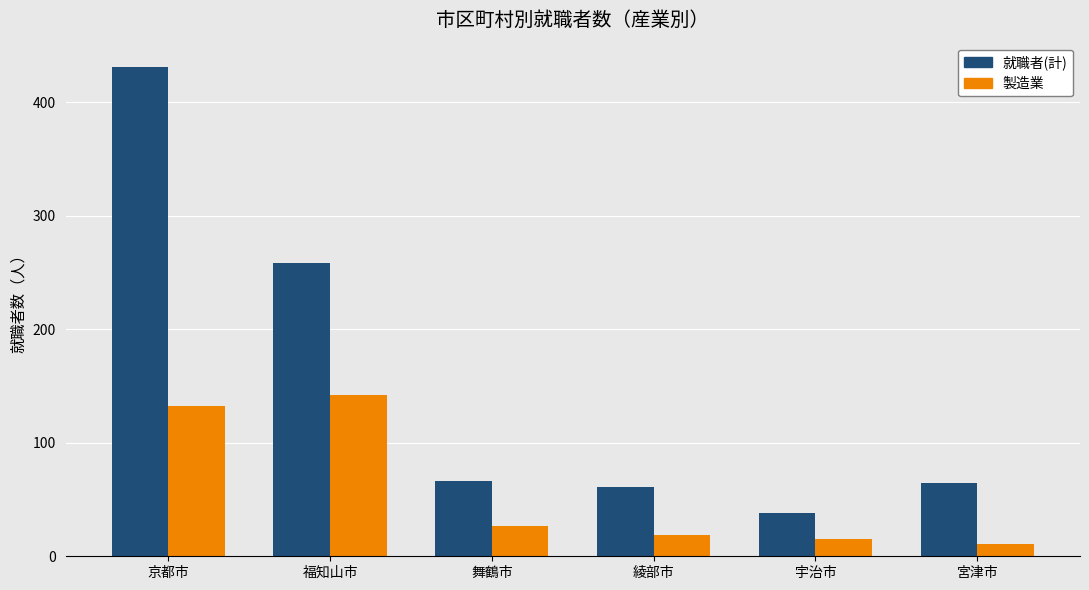

At which label is 就職者(計) closest to 234?

福知山市